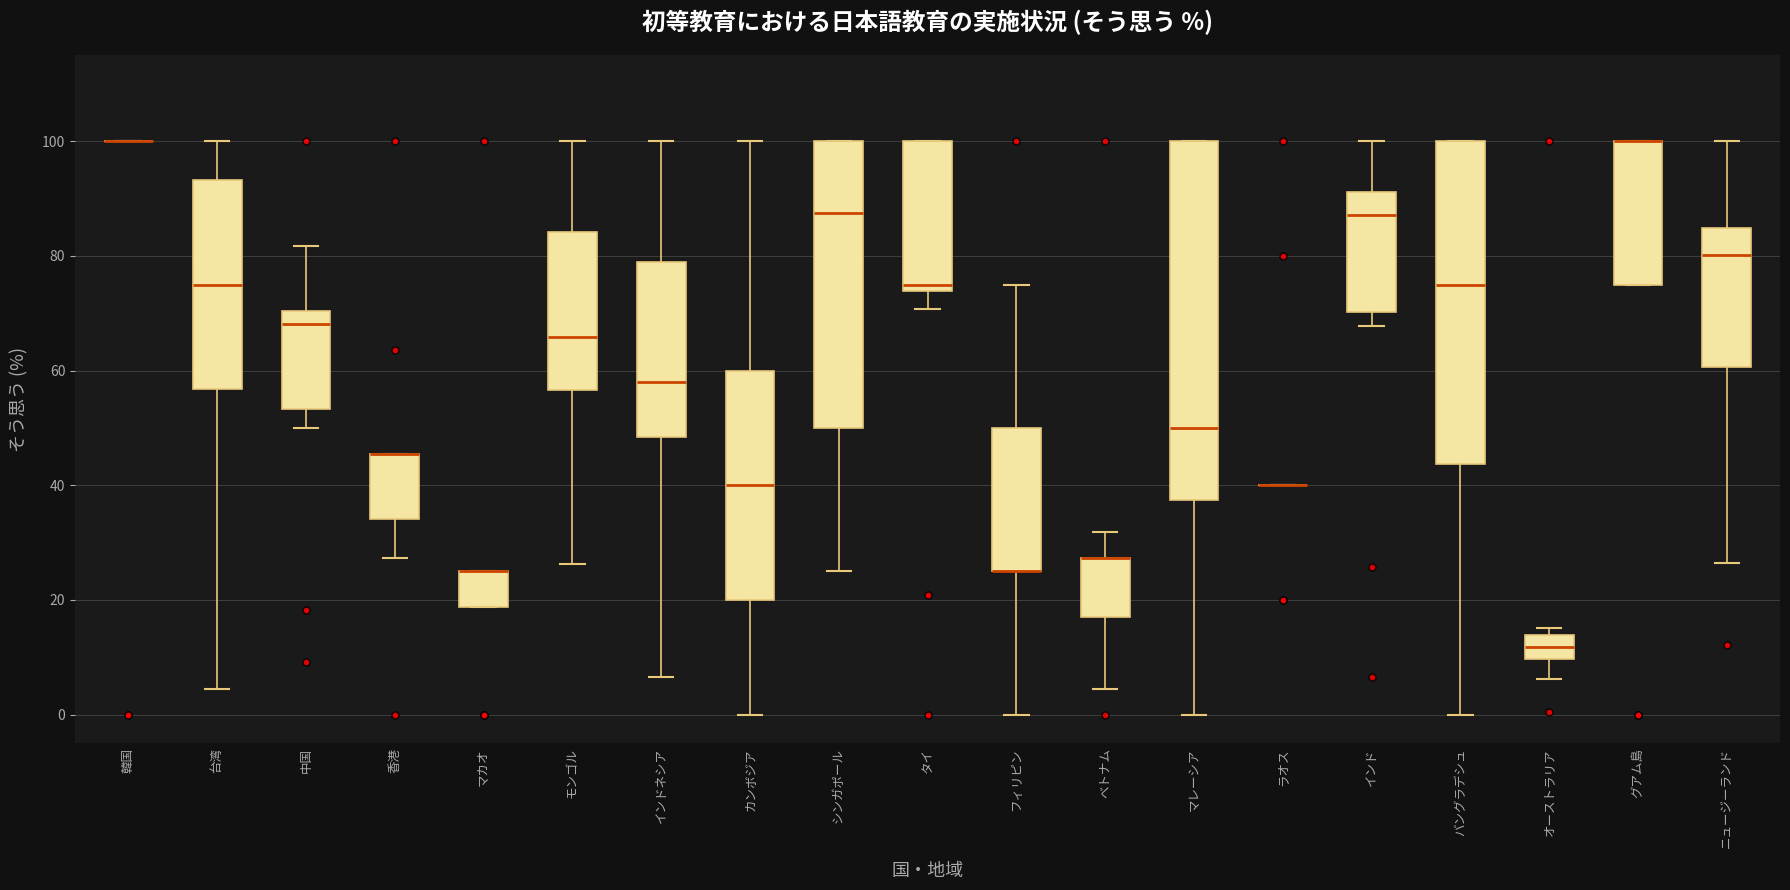

Where is the upper edge of the box for マカオ on the y-axis? The values are not printed on the chart, so give them approximately, as read against the axis.

26